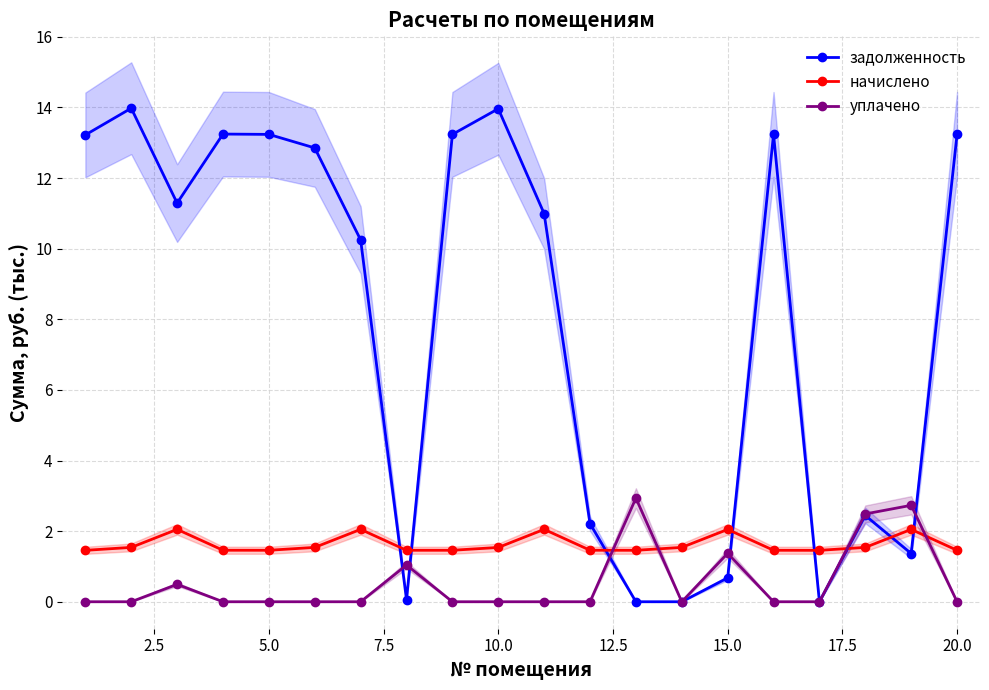

Read the задолженность value at 20.0.

13.2